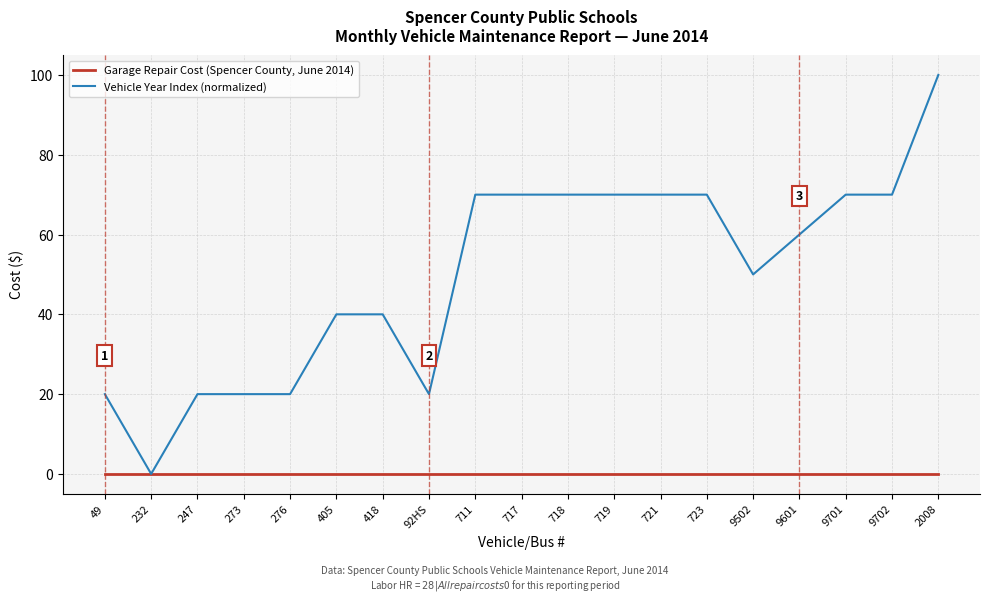

Reading right to left, extract all data points from this chart.

Garage Repair Cost (Spencer County, June 2014): 2008=0.0	9702=0.0	9701=0.0	9601=0.0	9502=0.0	723=0.0	721=0.0	719=0.0	718=0.0	717=0.0	711=0.0	92HS=0.0	418=0.0	405=0.0	276=0.0	273=0.0	247=0.0	232=0.0	49=0.0
Vehicle Year Index (normalized): 2008=100.0	9702=70.0	9701=70.0	9601=60.0	9502=50.0	723=70.0	721=70.0	719=70.0	718=70.0	717=70.0	711=70.0	92HS=20.0	418=40.0	405=40.0	276=20.0	273=20.0	247=20.0	232=0.0	49=20.0